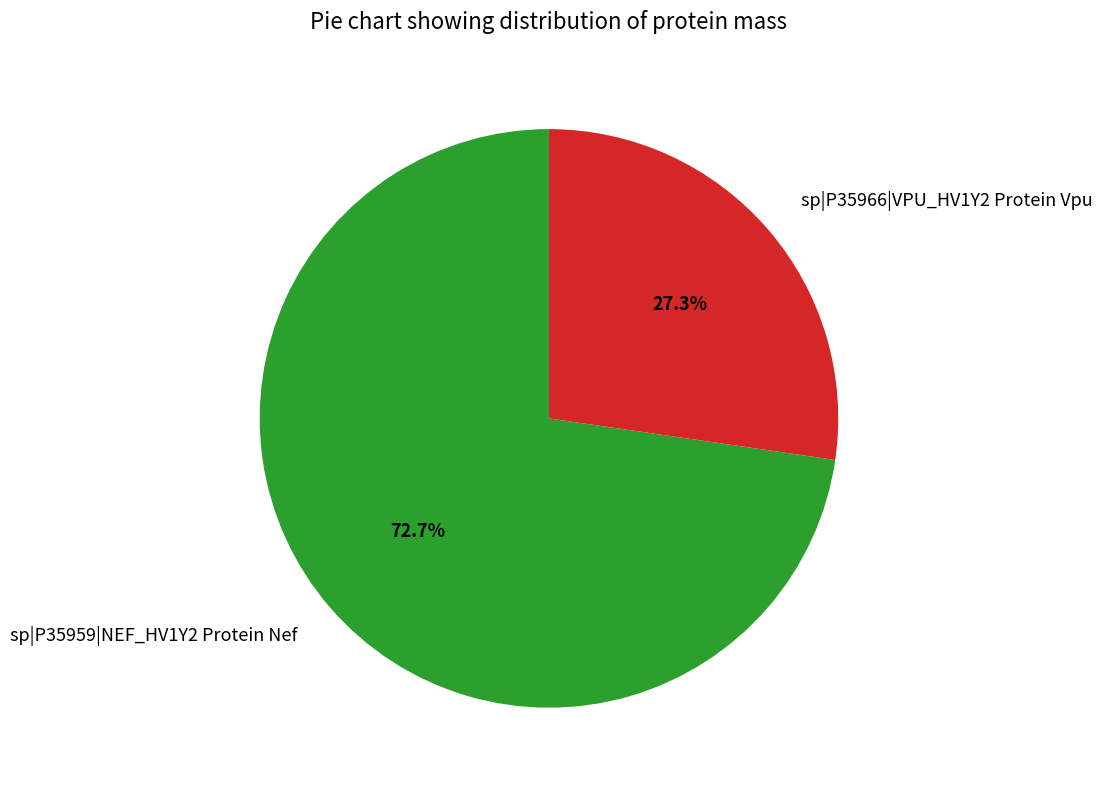

What is the largest slice in the pie chart?

sp|P35959|NEF_HV1Y2 Protein Nef